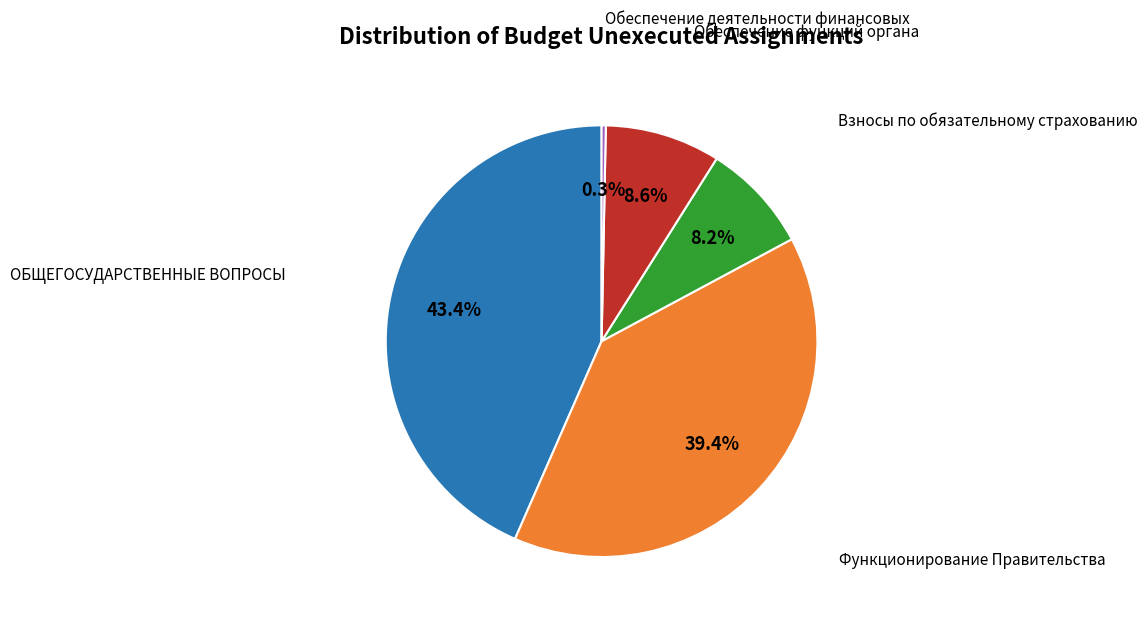

Is there any slice that represents more than half of the pie?

No